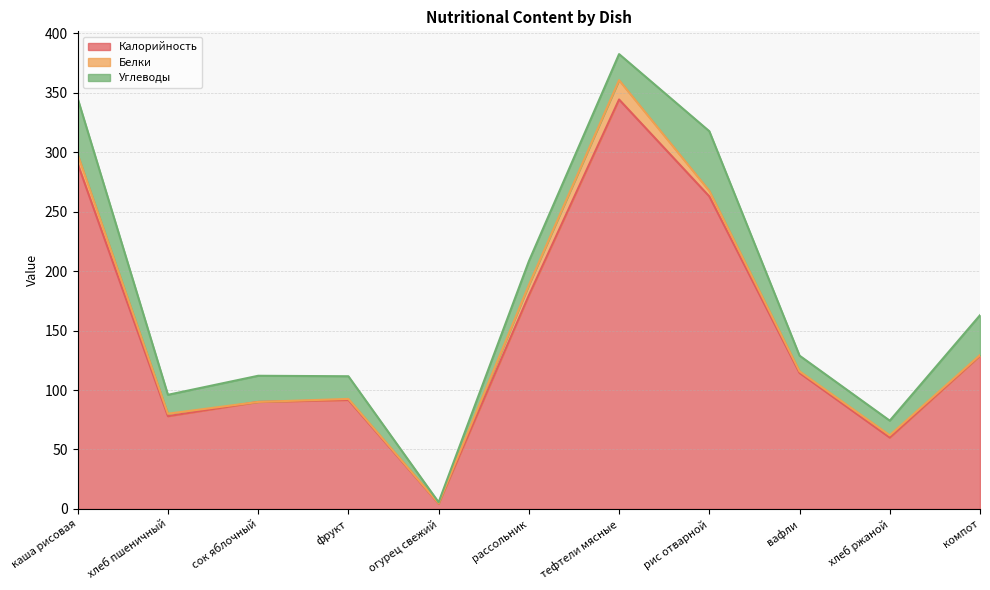

How many interior local peaks does the Белки series have?

3